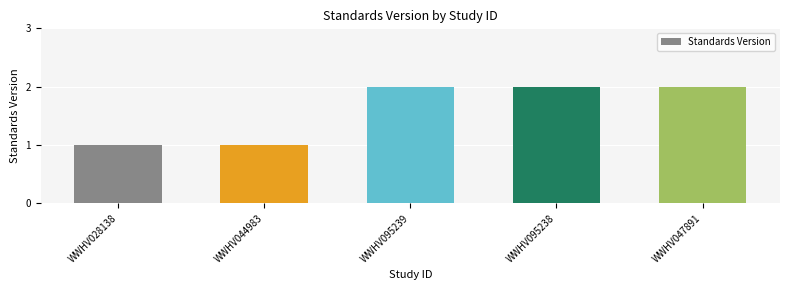

How many series are shown in this chart?

1